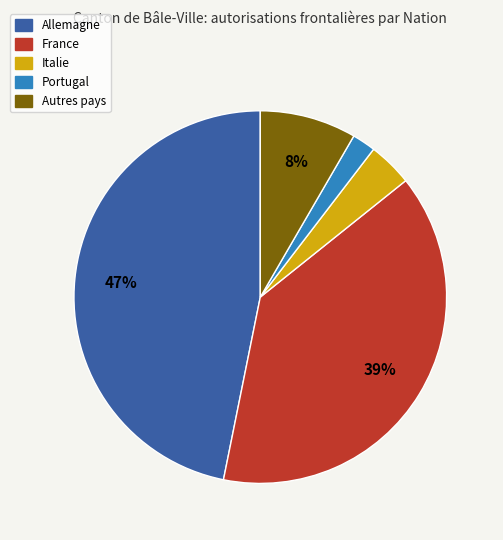

Is there a majority slice in this chart?

No